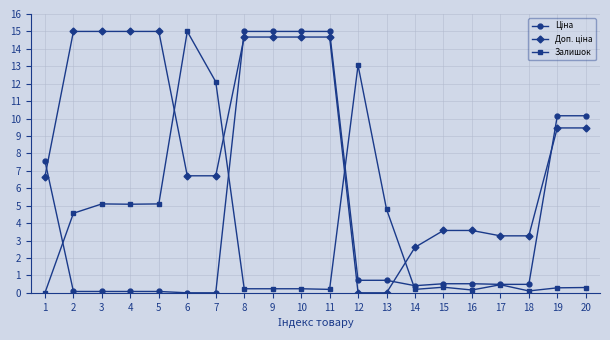

How many lines are shown in the chart?

3